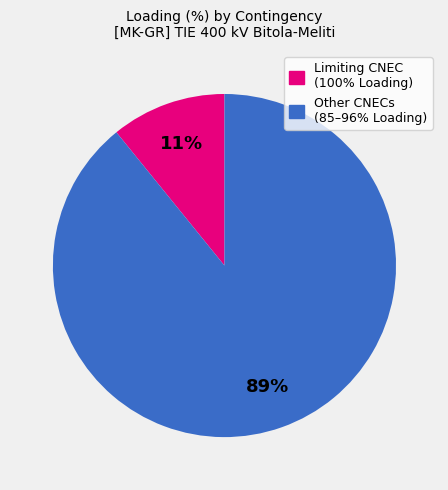

To the nearest percent, what is the difference between the largest and smallest slice percentages?

78%